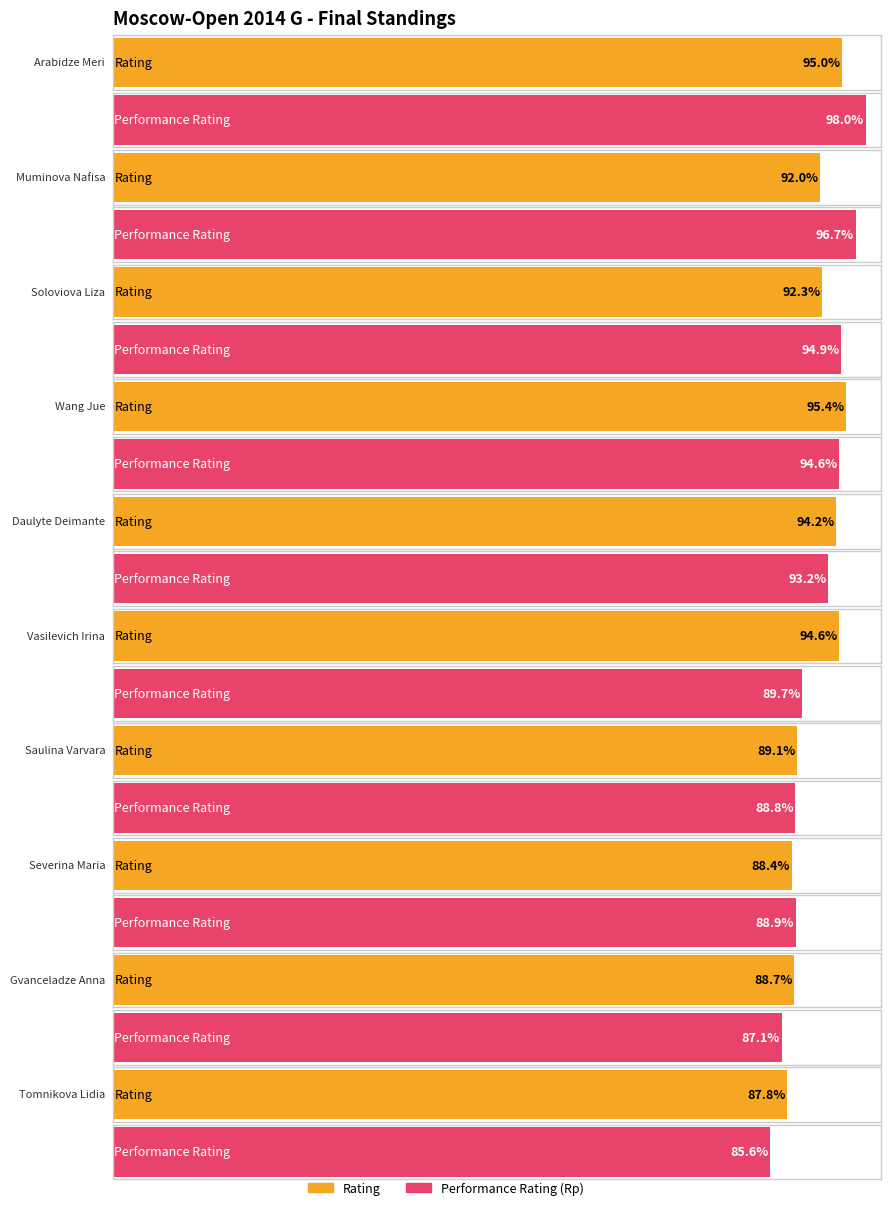

Count the number of categories in the chart.

10